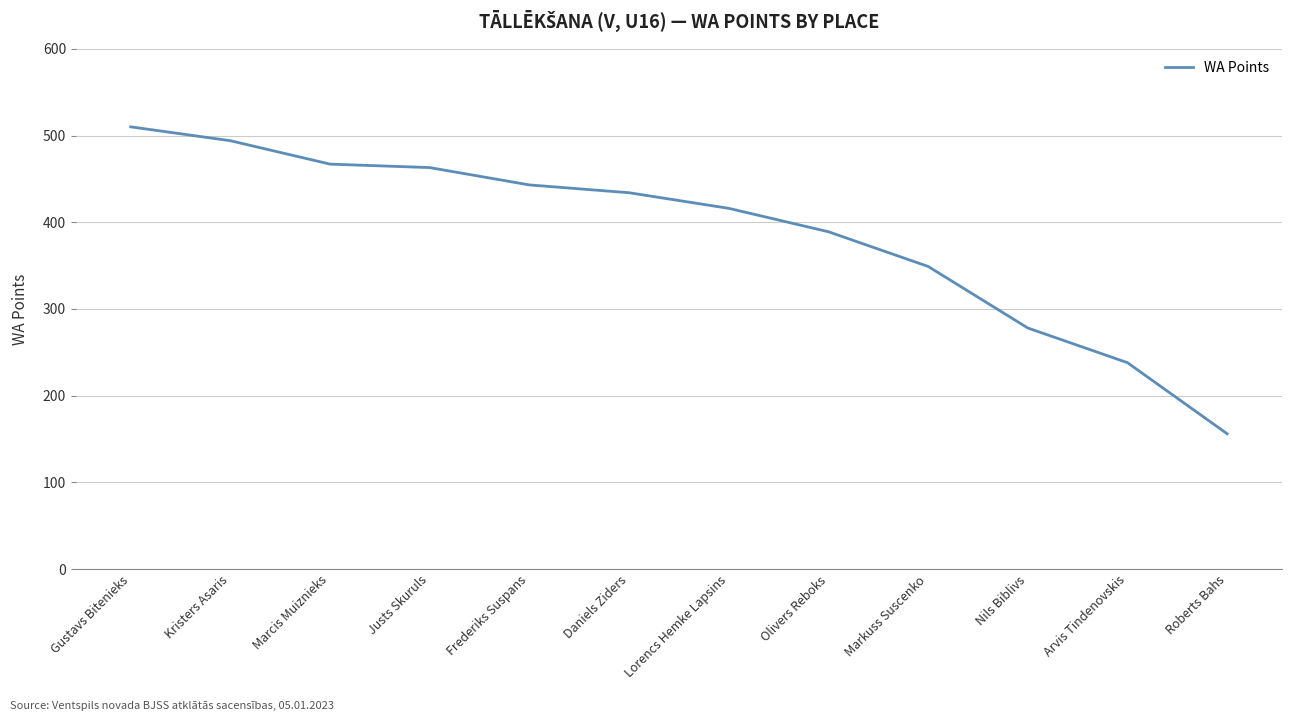

What is the ratio of the value at Gustavs Bitenieks to the value at Olivers Reboks?

1.3